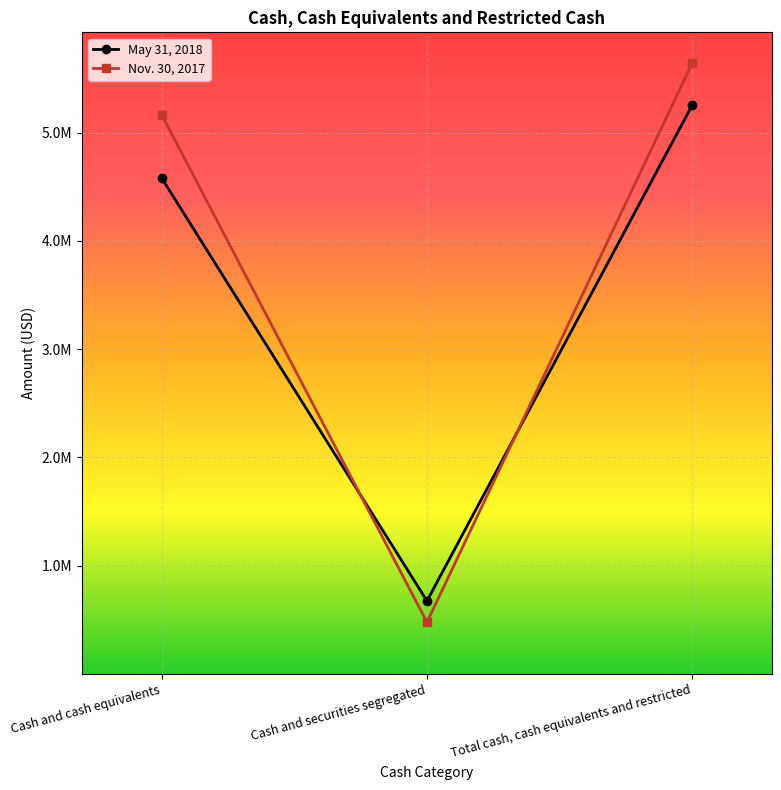

What is the label of the 2nd point from the right?

Cash and securities segregated